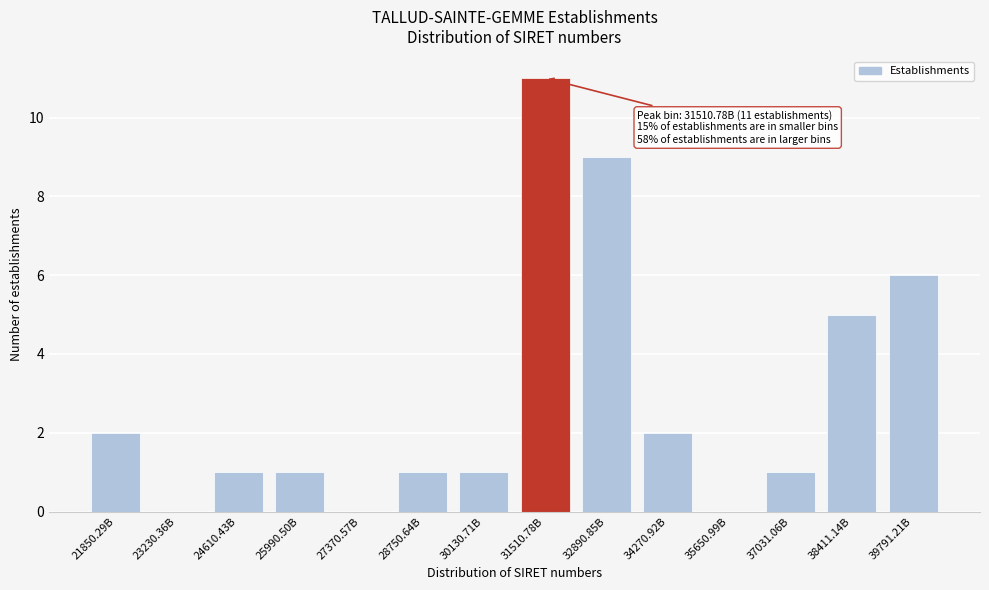

Reading right to left, transcribe all the data shown in this chart.

39791.21B=6	38411.14B=5	37031.06B=1	35650.99B=0	34270.92B=2	32890.85B=9	31510.78B=11	30130.71B=1	28750.64B=1	27370.57B=0	25990.50B=1	24610.43B=1	23230.36B=0	21850.29B=2